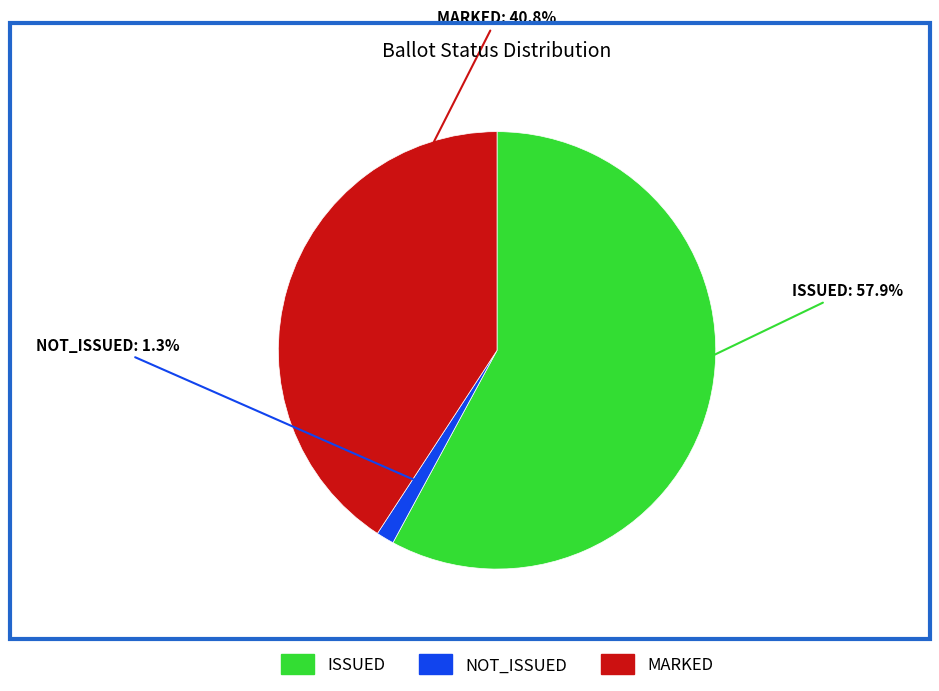

To the nearest percent, what is the combined percentage of MARKED and NOT_ISSUED?

42%